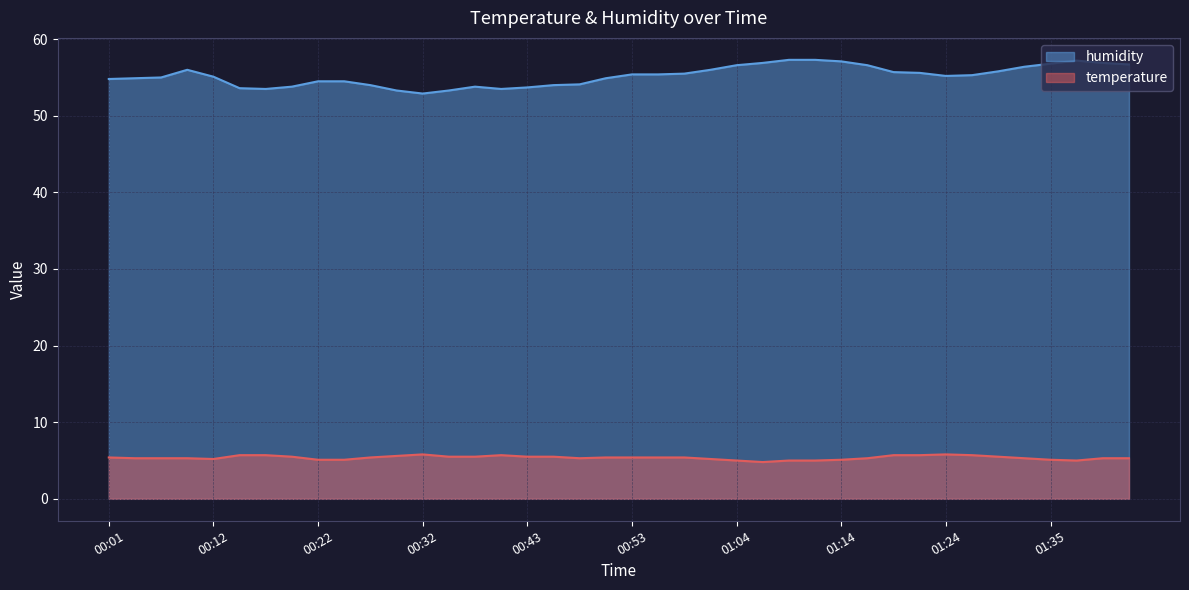

Between 00:32 and 01:11, which series saw the biggest shift?

humidity